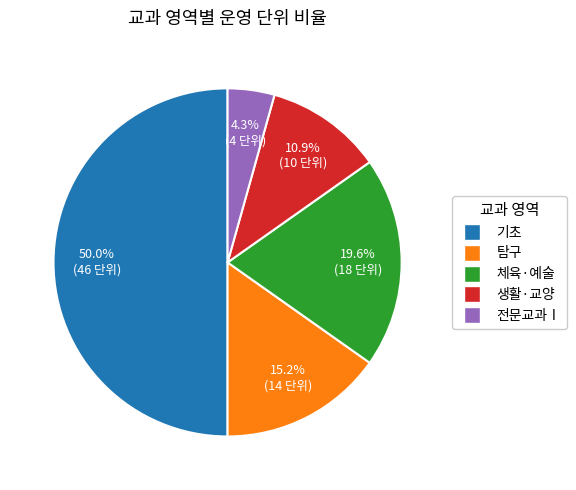

What is the largest slice in the pie chart?

기초